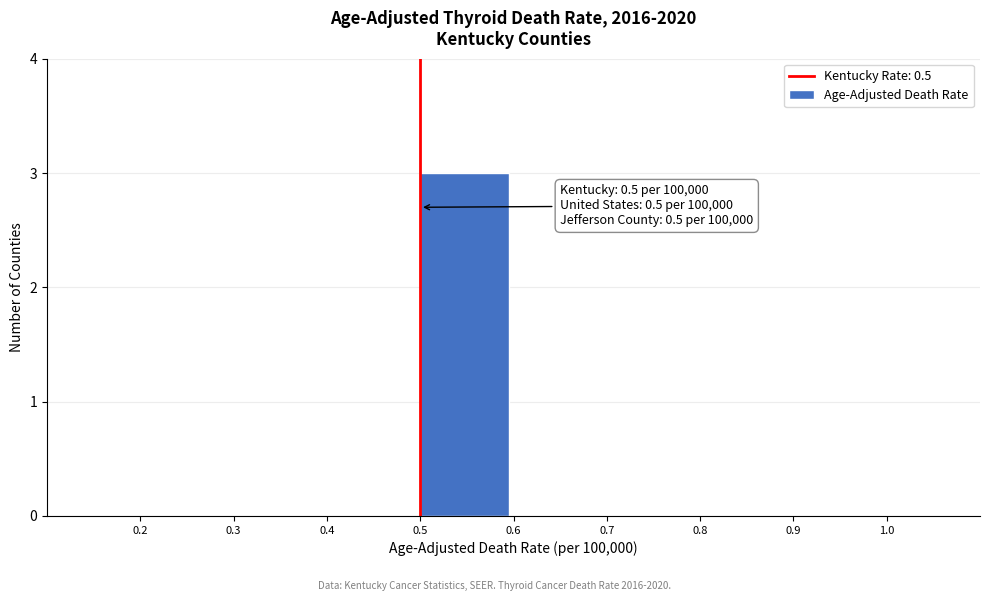

Which range on the x-axis has the tallest bar?

0.5 to 0.6